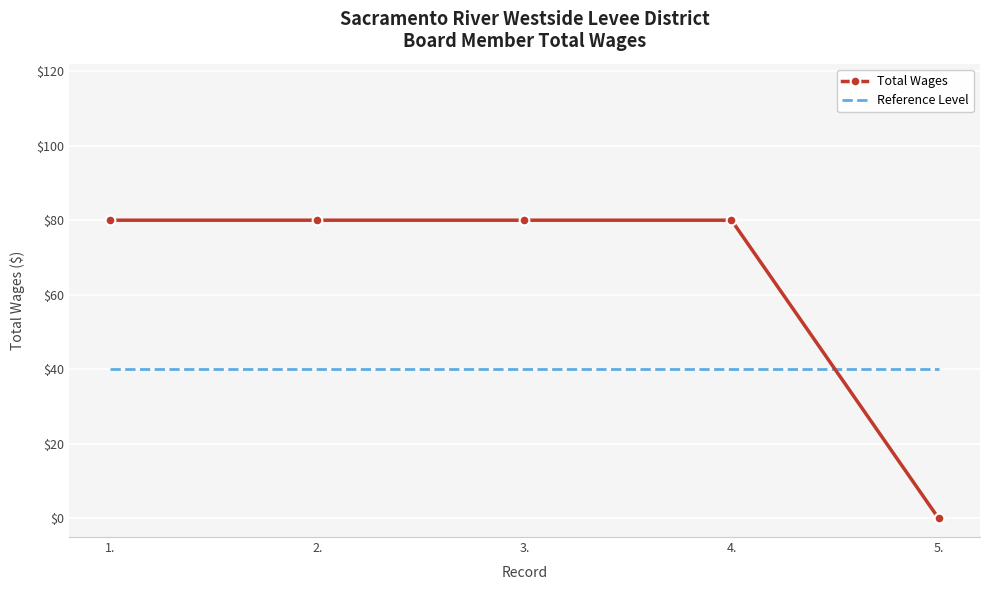

Which series has the largest total across all categories?

Total Wages